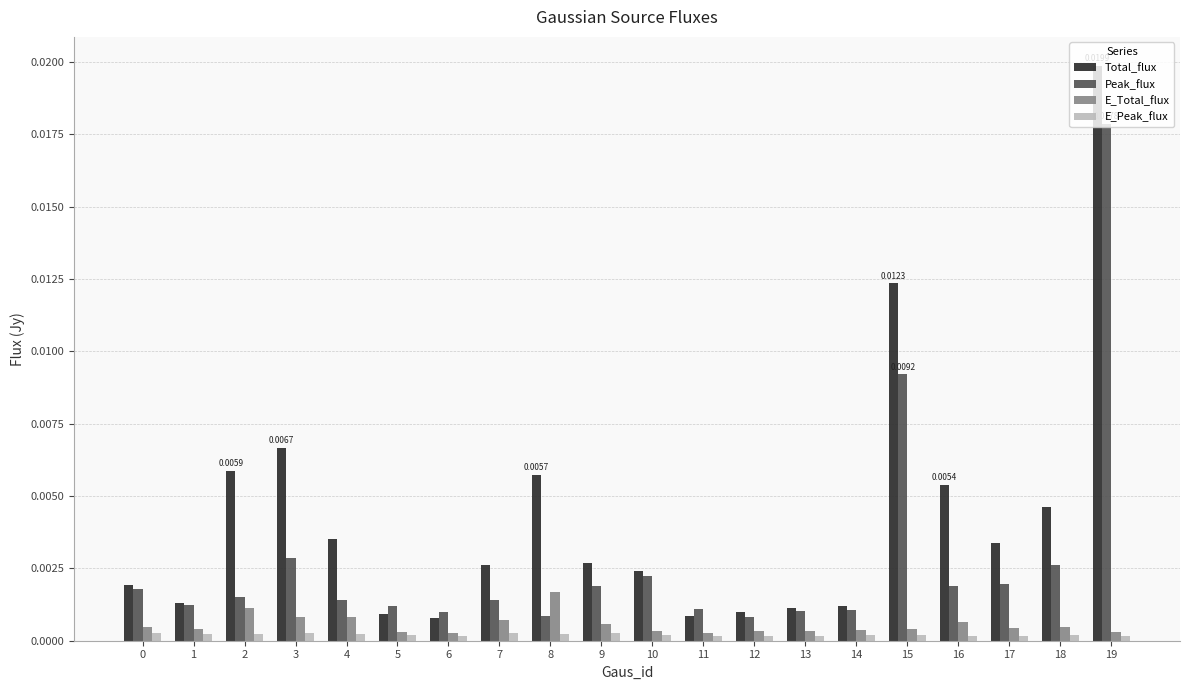

The E_Total_flux series shows 0.0 at 4. True or false?

True